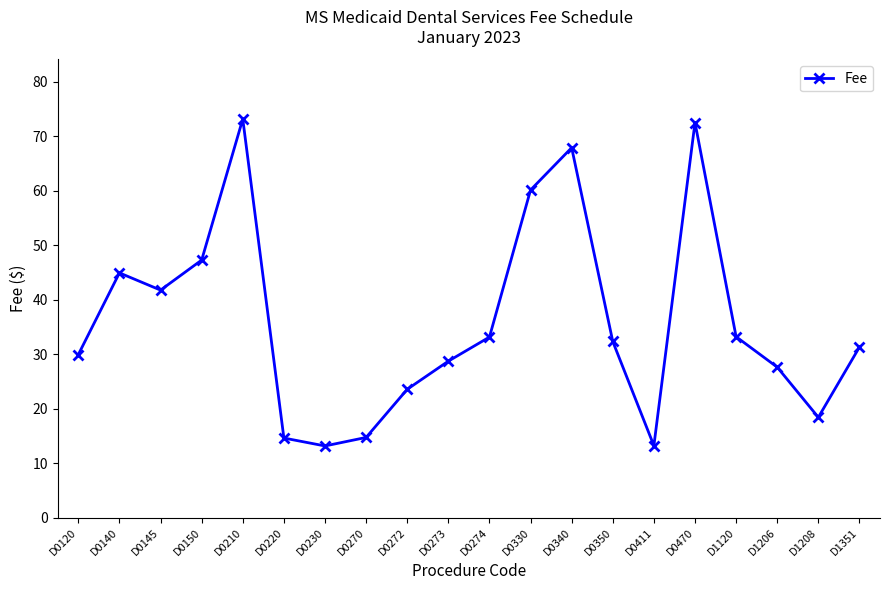

What is the value of the 18th point from the left?

27.6